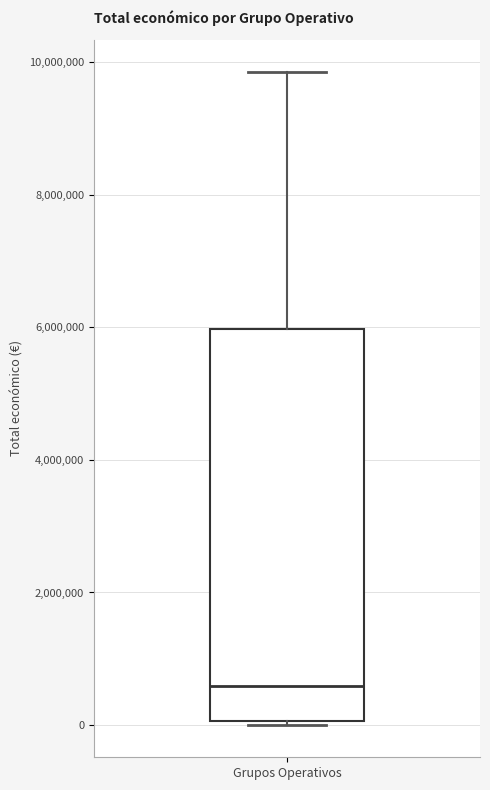

Read this box plot against the y-axis: the position of the median line, the range covered by the box, and the ends of both whiskers. The values are not printed on the chart, so give them approximately, as read against the axis.

median 600000, box 0 to 6000000, whiskers 0 to 9800000